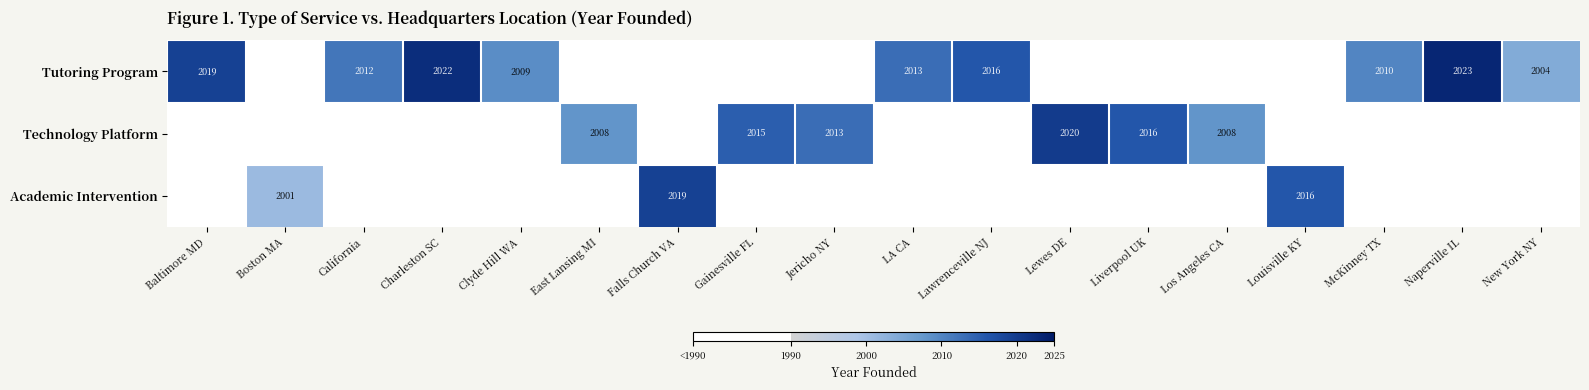

What is the difference between the Tutoring Program values at McKinney TX and Lawrenceville NJ?

6